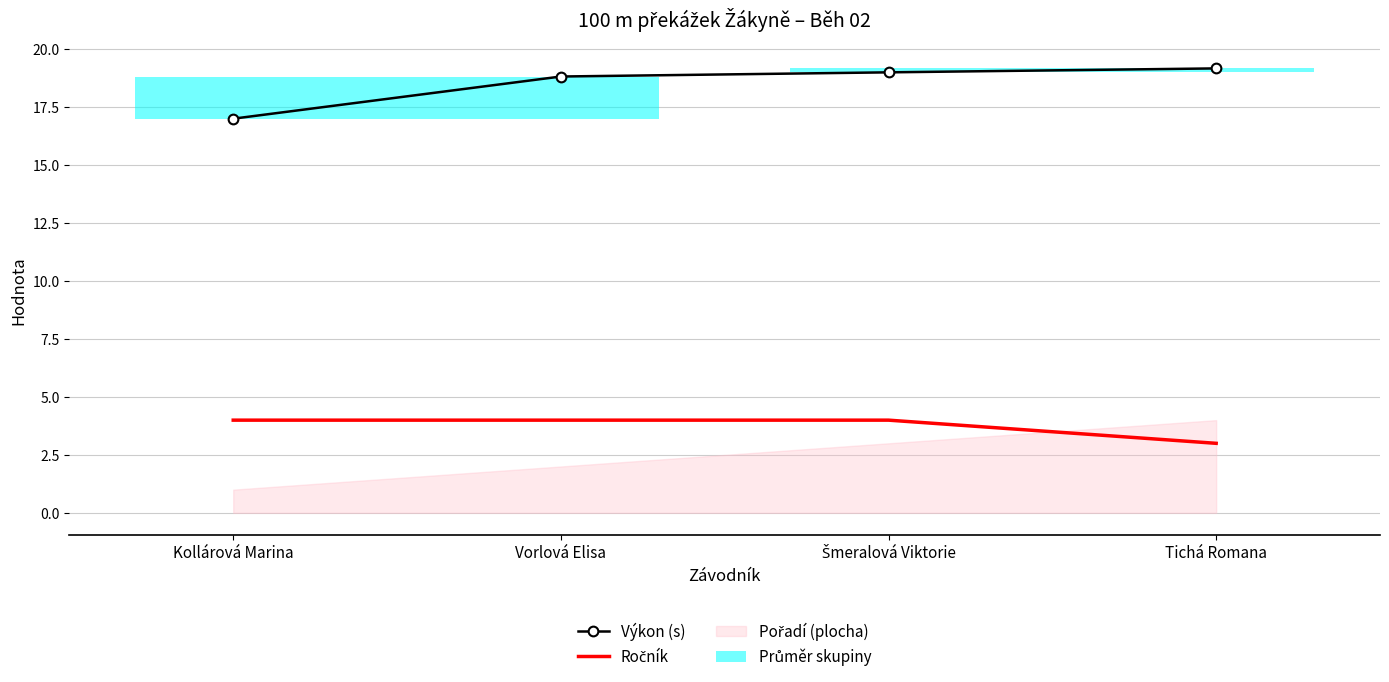

What is the label of the 1st bar from the right?

Tichá Romana